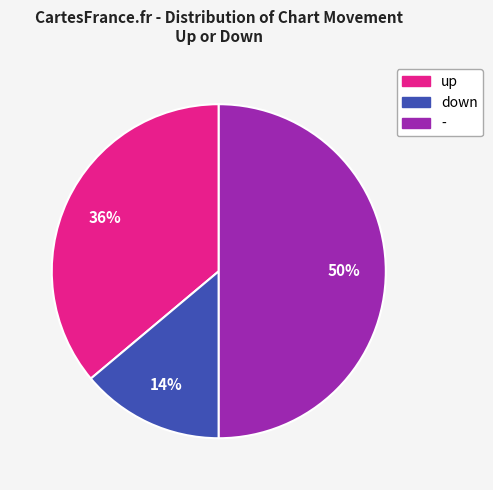

To the nearest percent, what is the average slice percentage?

33%